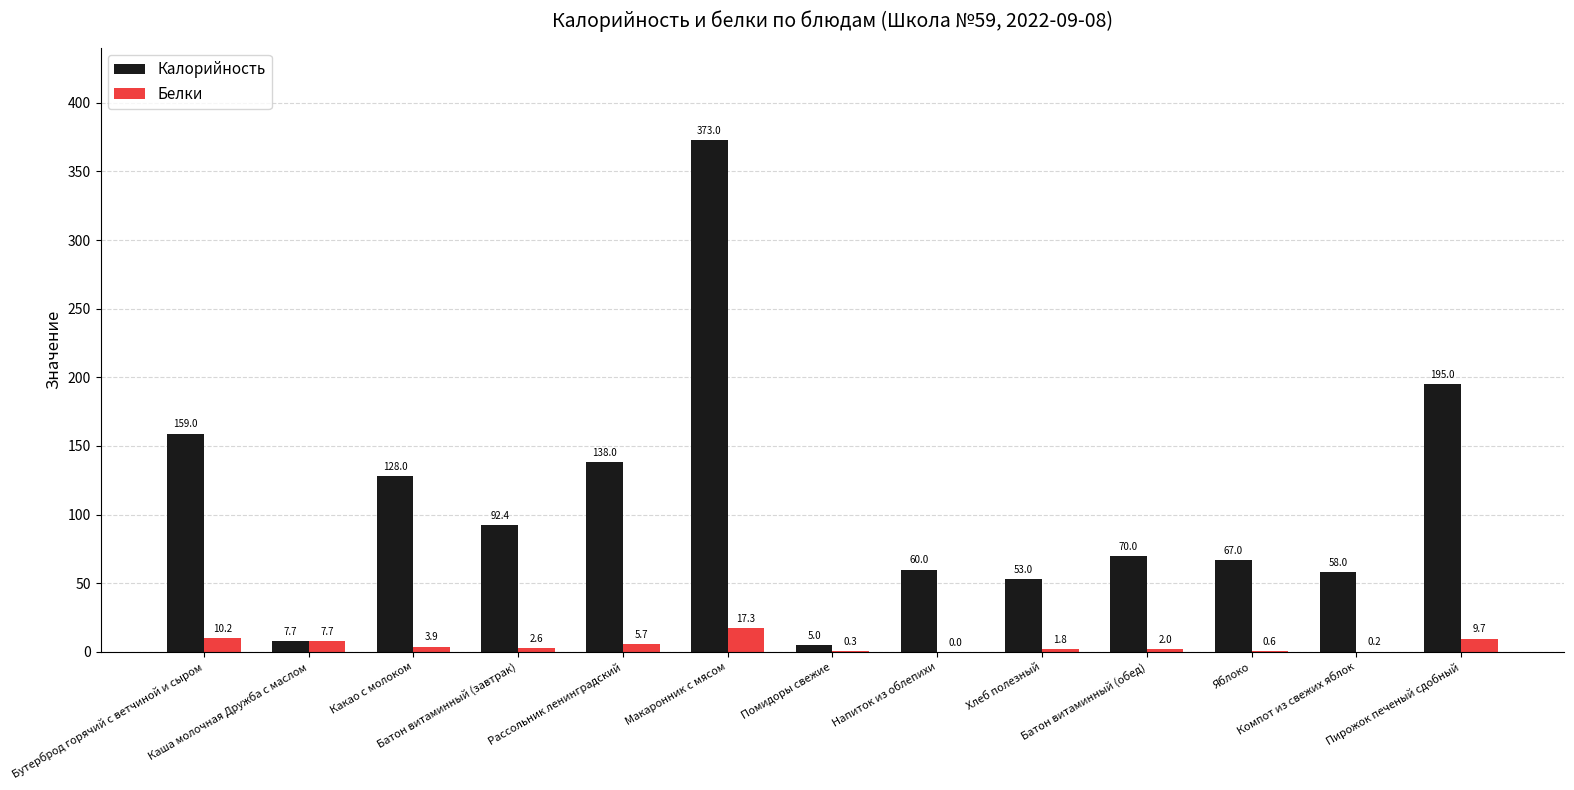

Reading right to left, what are all the values shown in this chart?

Калорийность: Пирожок печеный сдобный=195.0	Компот из свежих яблок=58.0	Яблоко=67.0	Батон витаминный (обед)=70.0	Хлеб полезный=53.0	Напиток из облепихи=60.0	Помидоры свежие=5.0	Макаронник с мясом=373.0	Рассольник ленинградский=138.0	Батон витаминный (завтрак)=92.4	Какао с молоком=128.0	Каша молочная Дружба с маслом=7.7	Бутерброд горячий с ветчиной и сыром=159.0
Белки: Пирожок печеный сдобный=9.7	Компот из свежих яблок=0.2	Яблоко=0.6	Батон витаминный (обед)=2.0	Хлеб полезный=1.8	Напиток из облепихи=0.0	Помидоры свежие=0.3	Макаронник с мясом=17.3	Рассольник ленинградский=5.7	Батон витаминный (завтрак)=2.6	Какао с молоком=3.9	Каша молочная Дружба с маслом=7.7	Бутерброд горячий с ветчиной и сыром=10.2